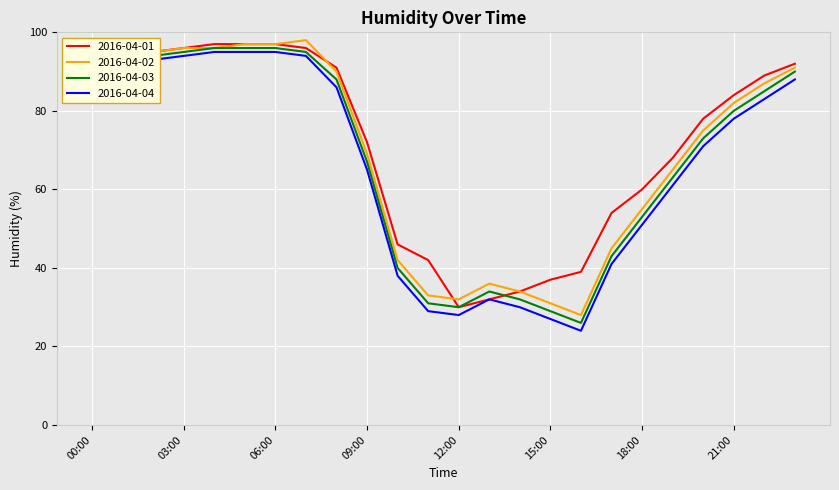

True or false: 2016-04-04 and 2016-04-02 cross at least once.

False